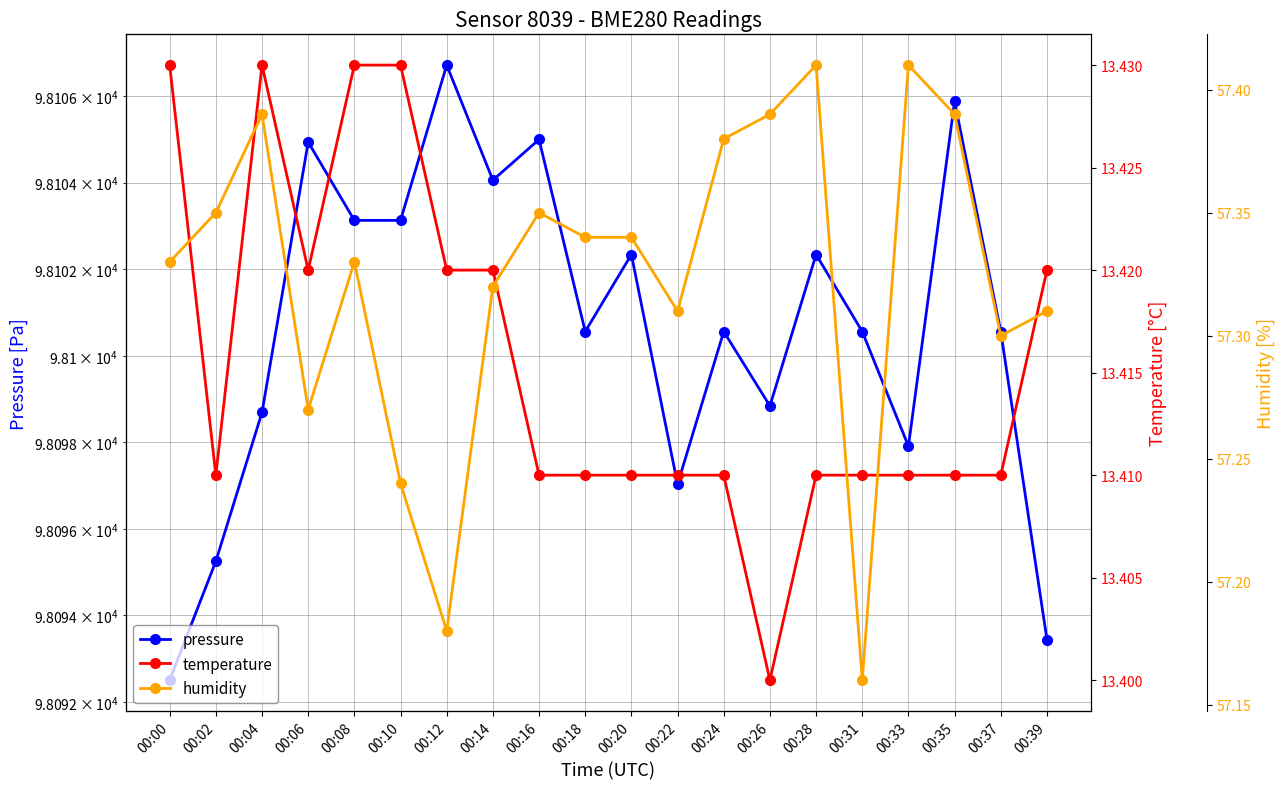

Rank the series at 00:37 from lowest to highest value.

temperature, humidity, pressure